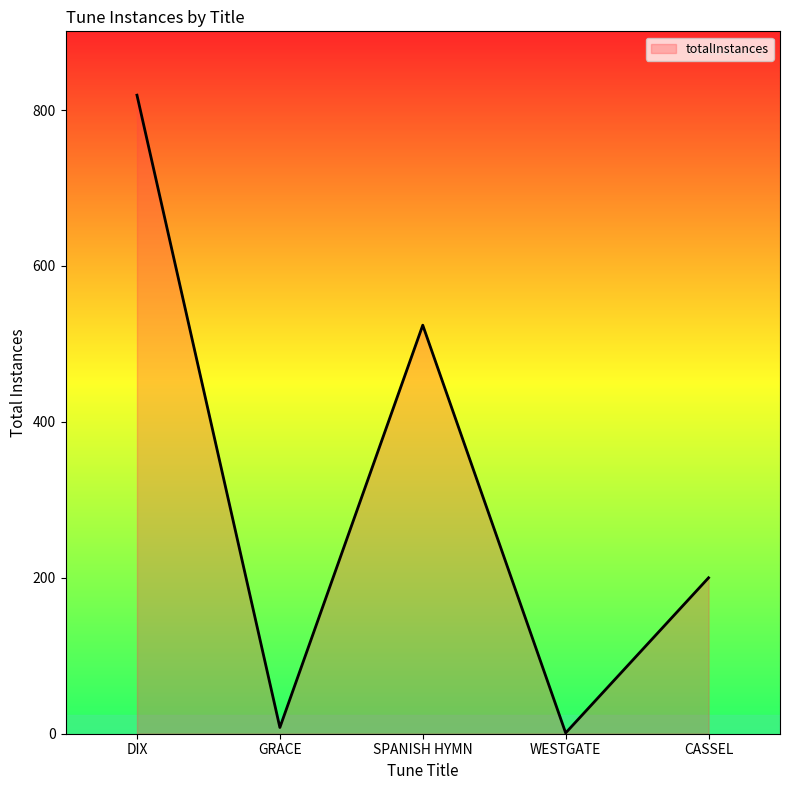

Between CASSEL and SPANISH HYMN, which is larger?

SPANISH HYMN